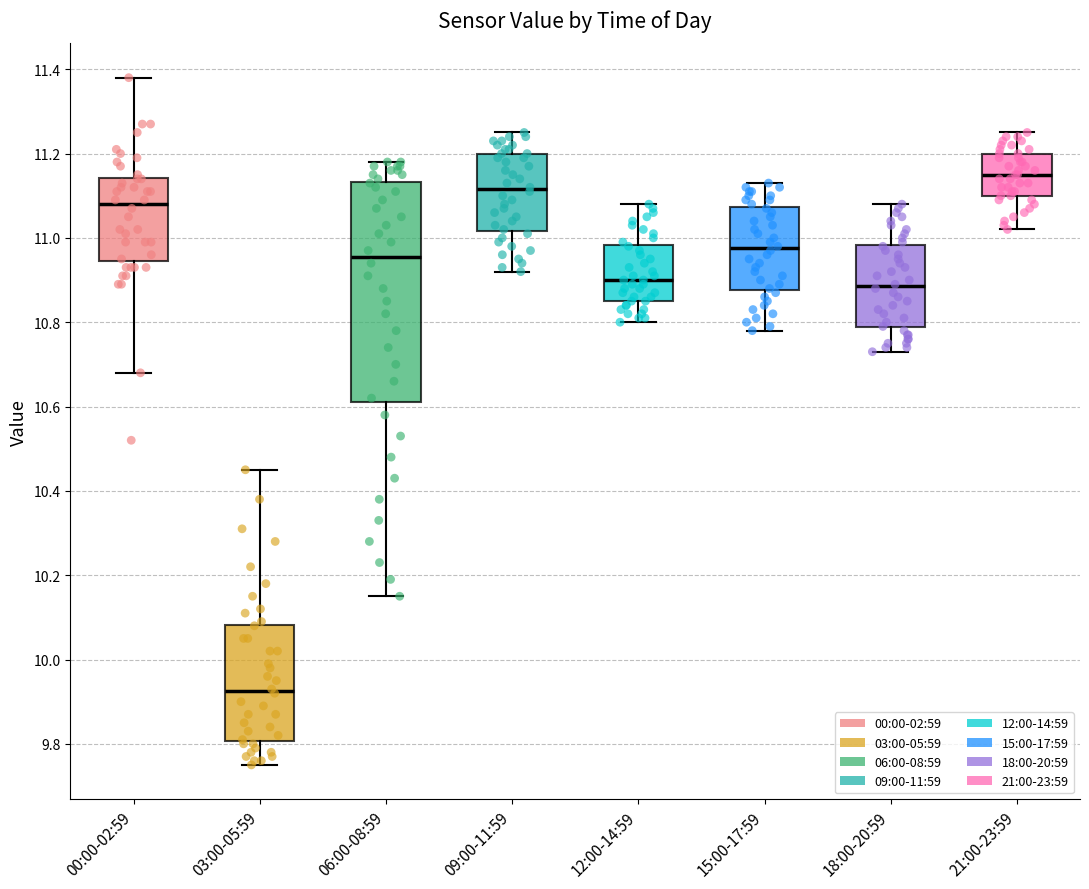

Which box has the highest median line?

21:00-23:59